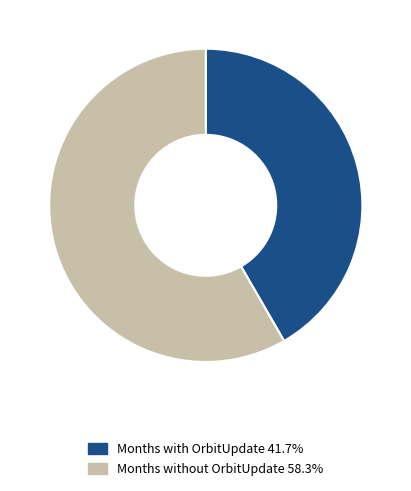

Approximately how many times larger is the value at Months with OrbitUpdate 41.7% compared to Months without OrbitUpdate 58.3%?

0.7